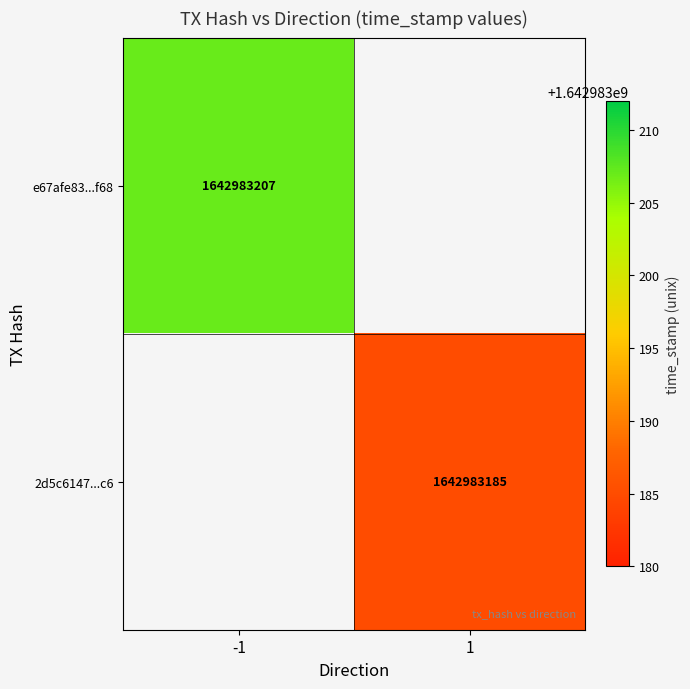

Which series has the largest range (max minus min)?

e67afe83d75ed29b09ae0f378c4371c8c216f68